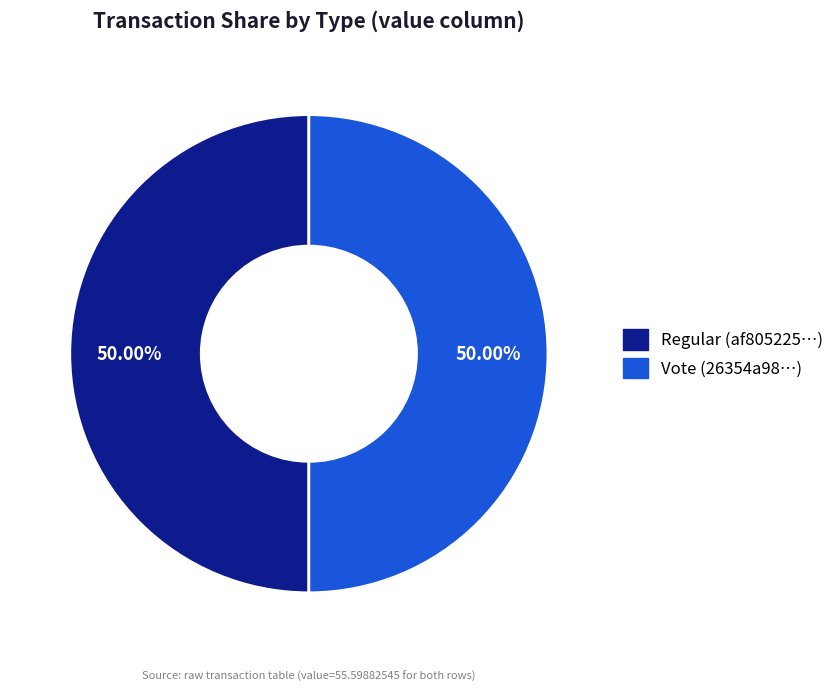

Which category has the biggest portion of the pie?

Vote (io_index=2)